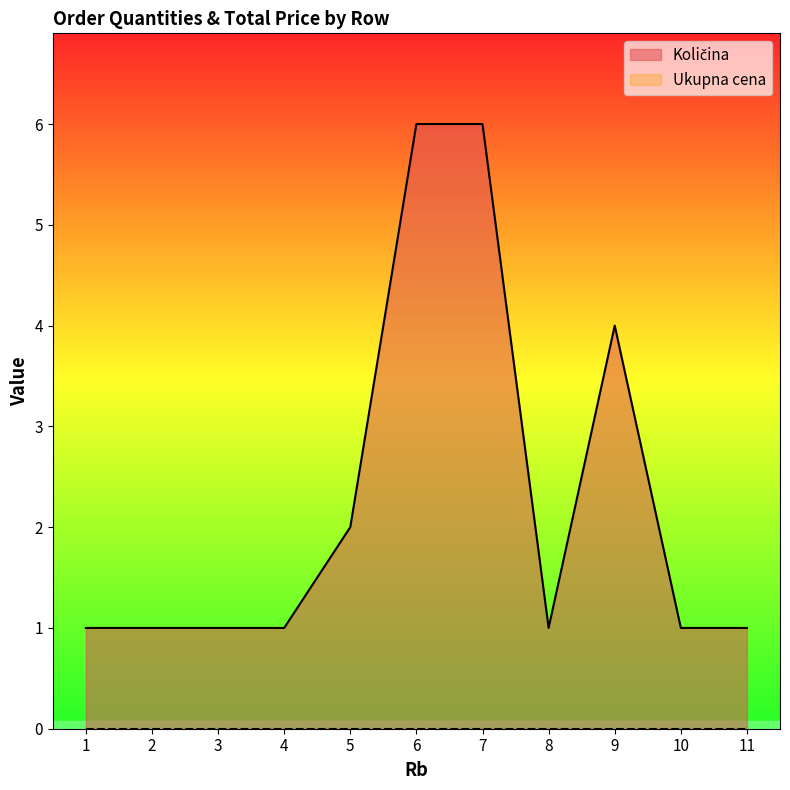

How many lines are shown in the chart?

2